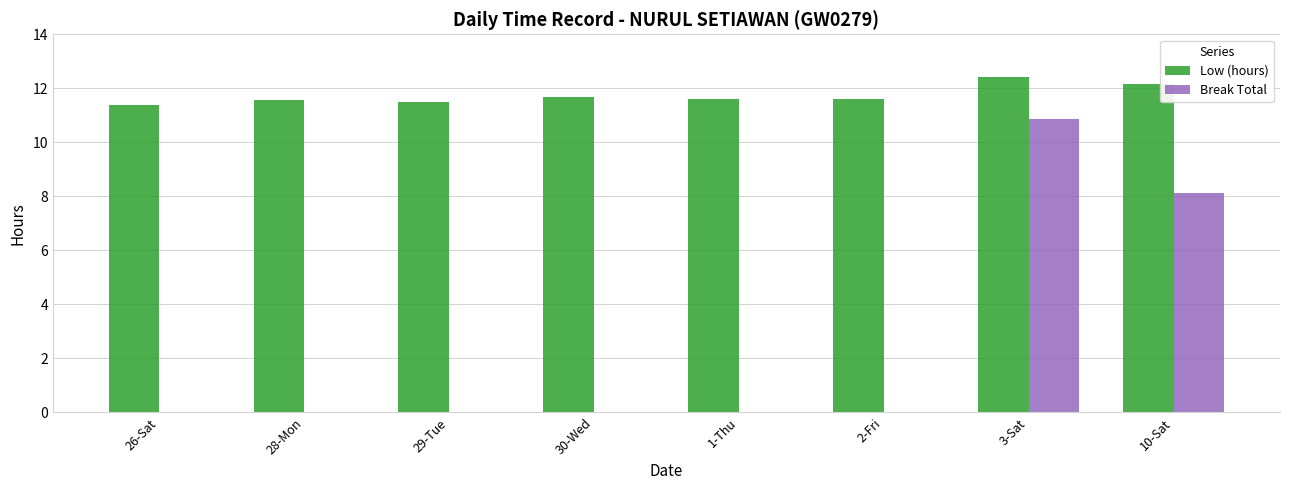

Which series changed the most between 26-Sat and 30-Wed?

Low (hours)